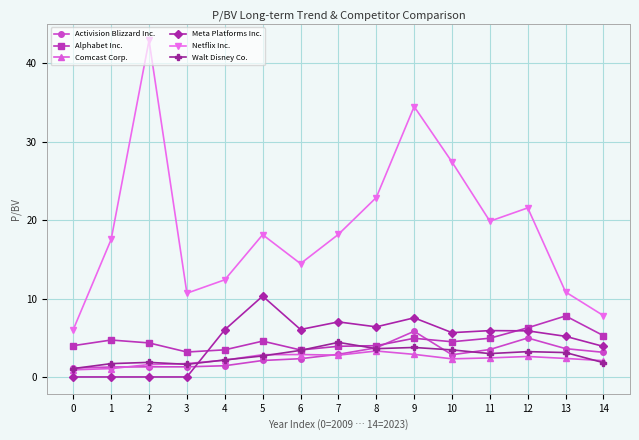

What is the difference between the maximum and minimum values in the Walt Disney Co. series?

3.3